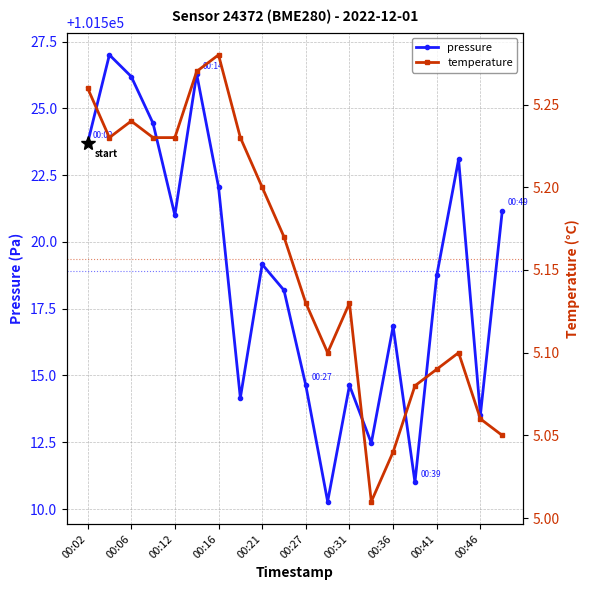

True or false: temperature and pressure cross at least once.

False